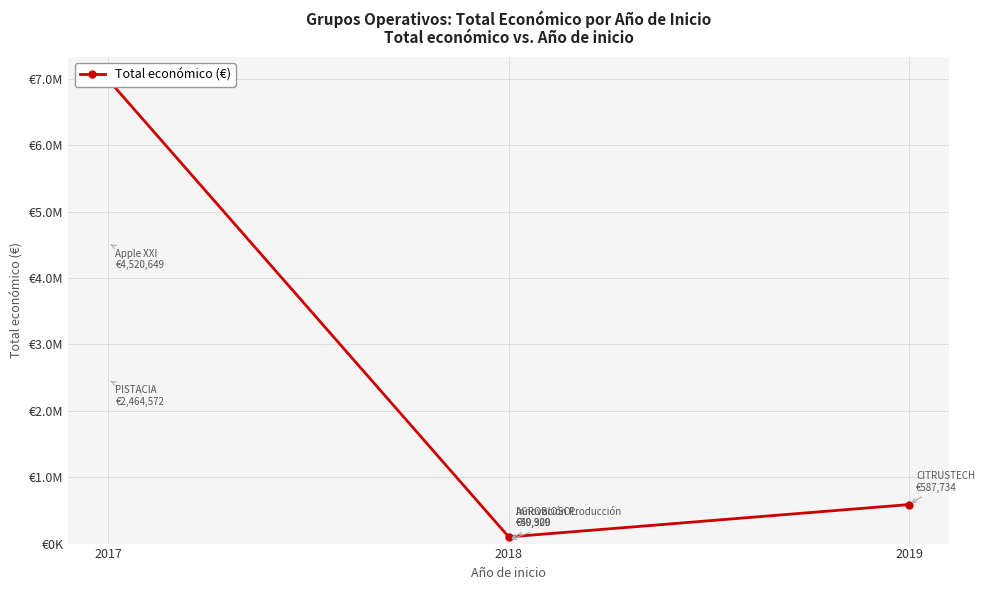

What is the smallest value displayed?

100229